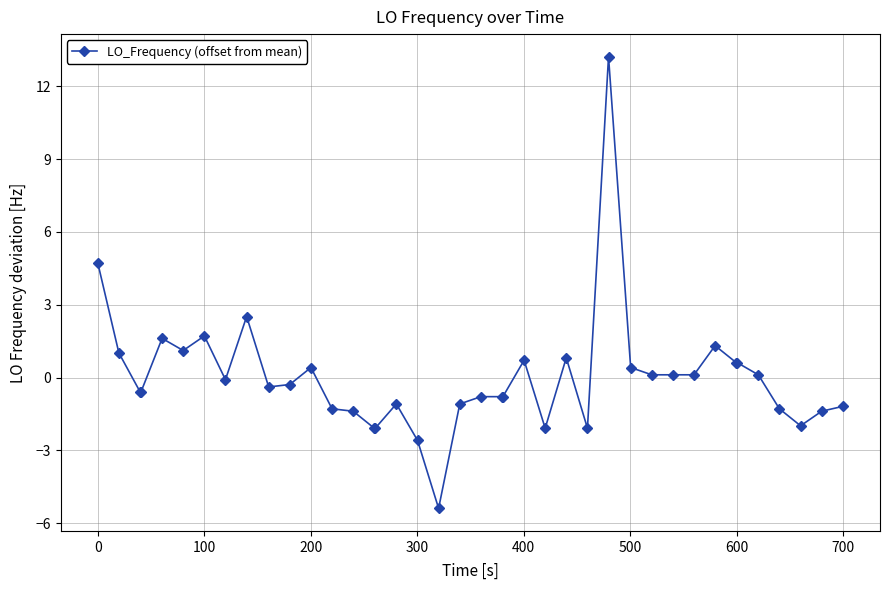

Is this an area chart (filled region under the line)?

No